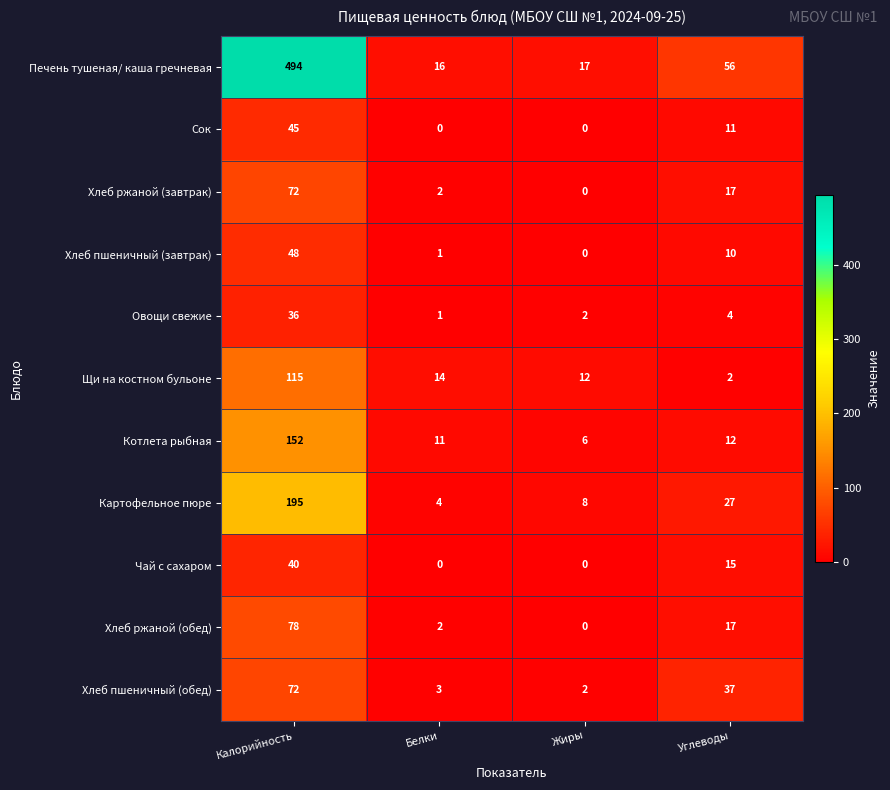

How many data points does each series have?

4